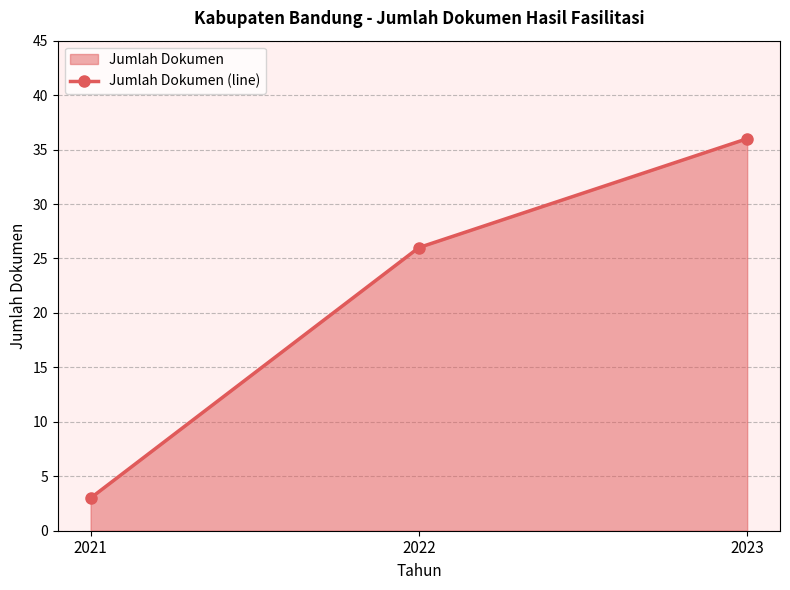

What is the value of the 1st point from the left?

3